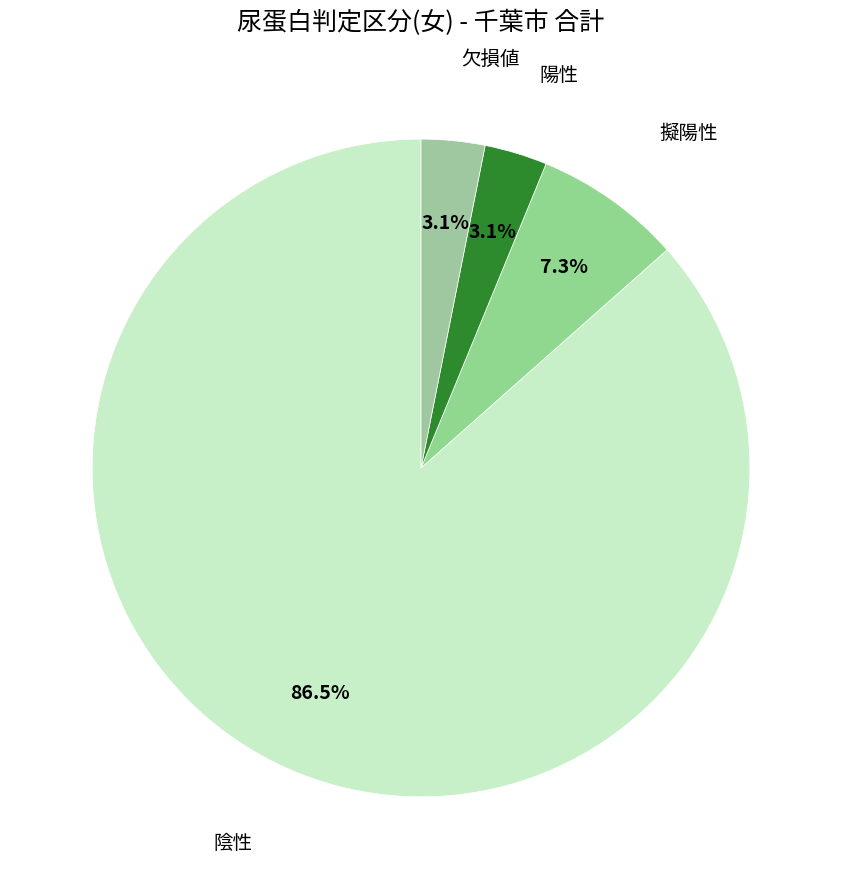

To the nearest percent, what is the average slice percentage?

25%